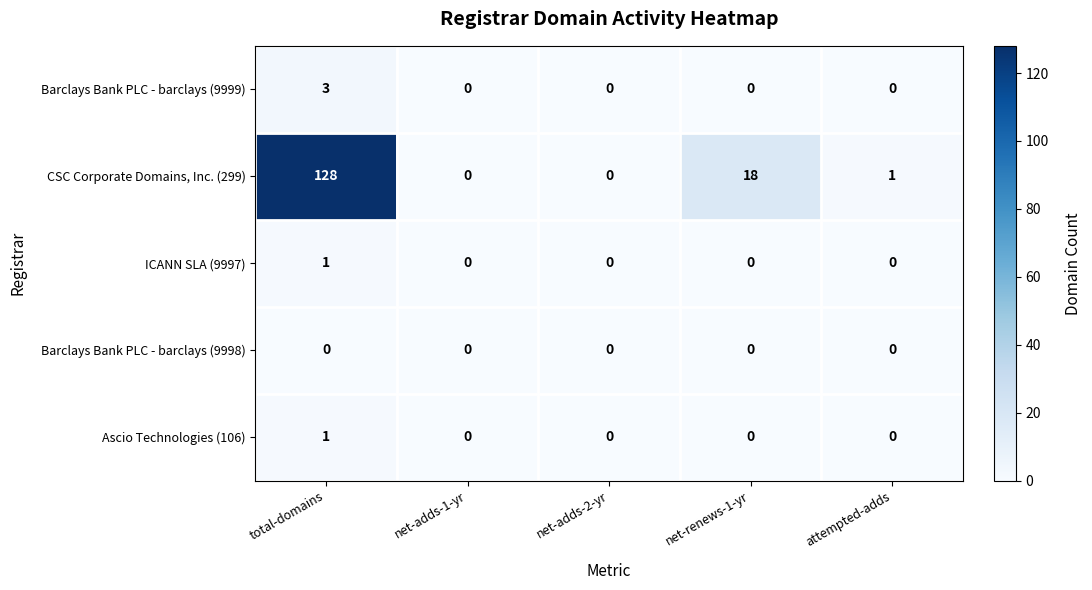

Is it true that Barclays Bank PLC - barclays (9999) equals 3 at total-domains?

True